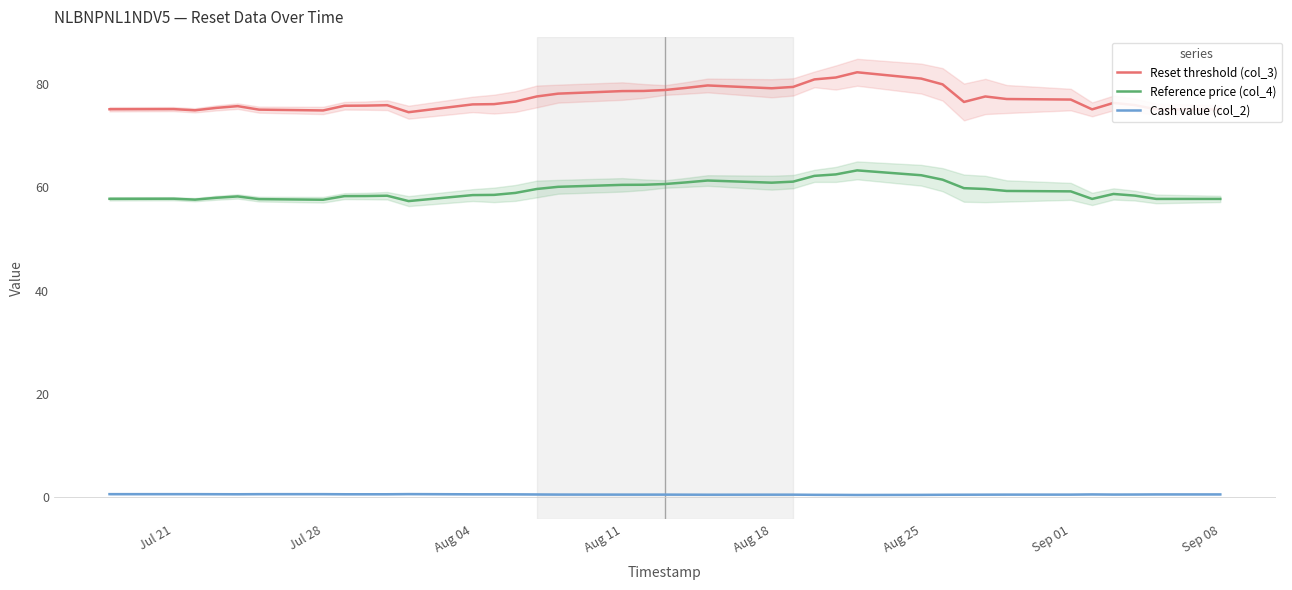

True or false: Reset threshold (col_3) and Reference price (col_4) cross at least once.

False